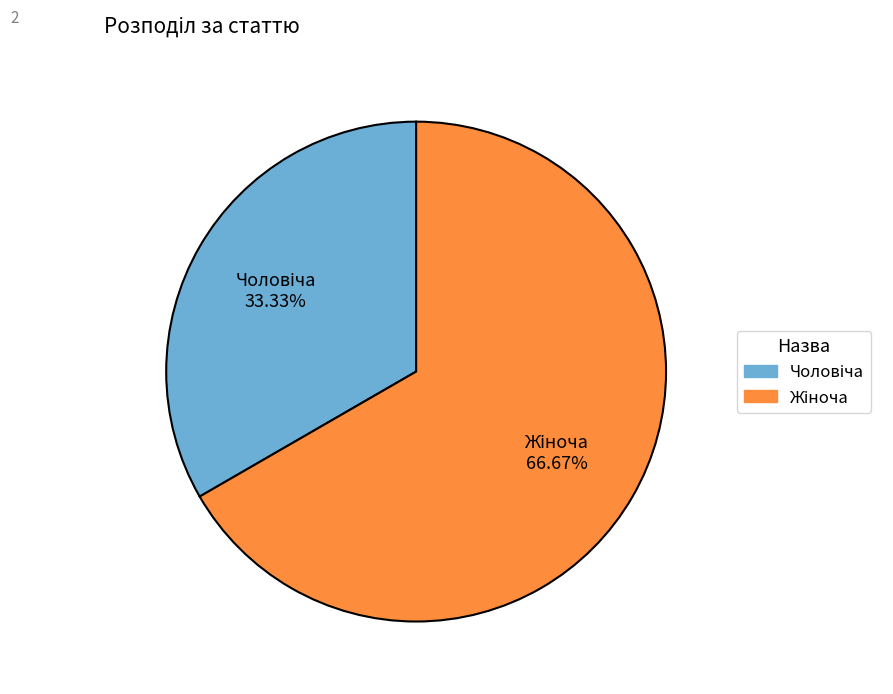

Is there a majority slice in this chart?

Yes